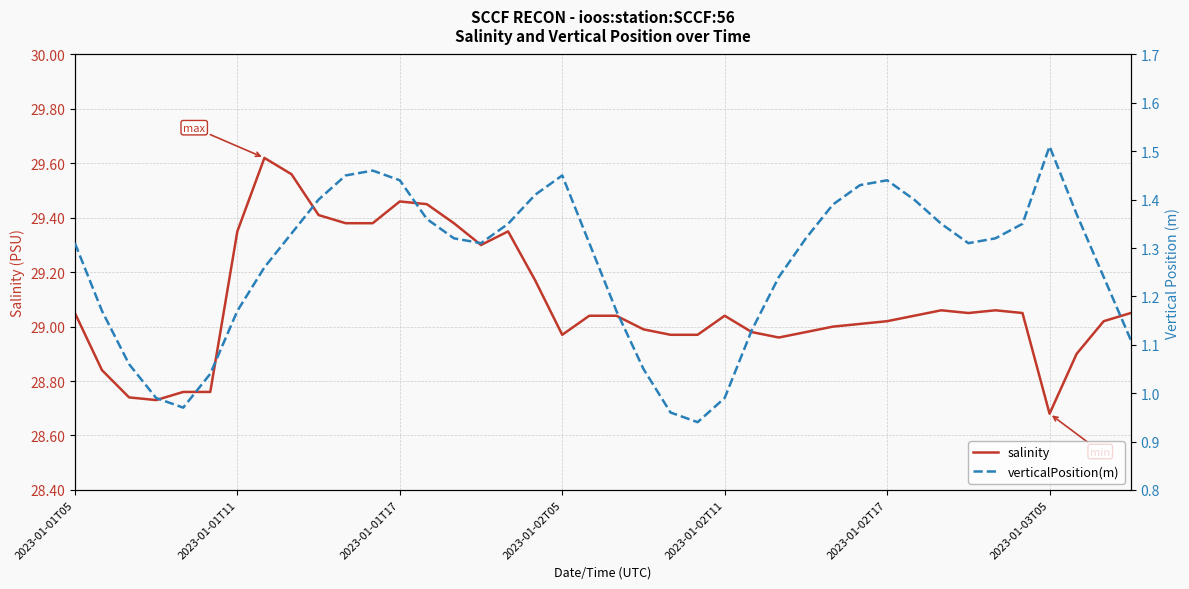

What is the total value across all series at 38?

30.3